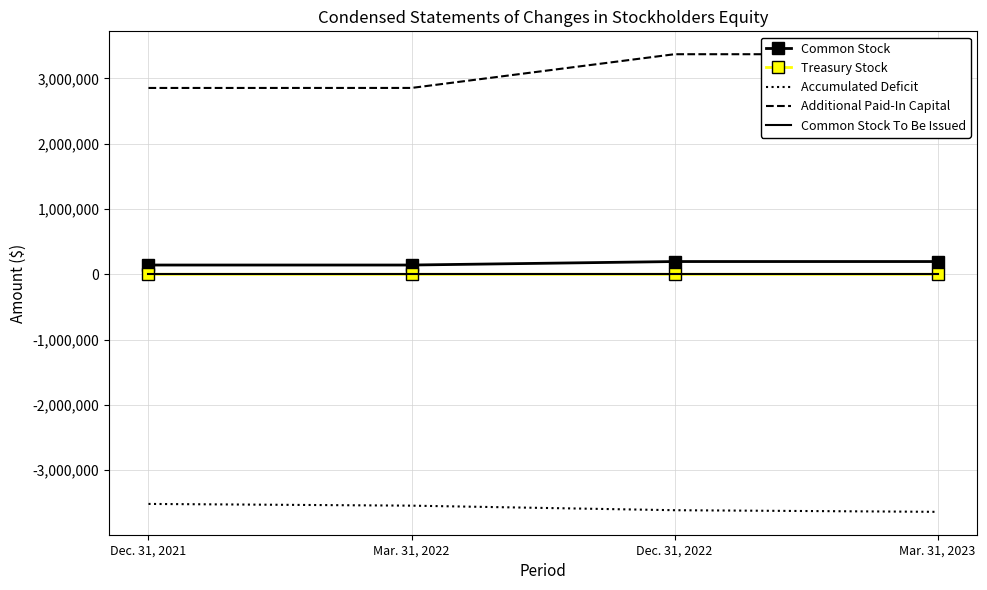

Reading left to right, what are all the values shown in this chart?

Common Stock: Dec. 31, 2021=141945	Mar. 31, 2022=141945	Dec. 31, 2022=195496	Mar. 31, 2023=195496
Treasury Stock: Dec. 31, 2021=375	Mar. 31, 2022=0	Dec. 31, 2022=0	Mar. 31, 2023=0
Accumulated Deficit: Dec. 31, 2021=-3517478	Mar. 31, 2022=-3543933	Dec. 31, 2022=-3613691	Mar. 31, 2023=-3638691
Additional Paid-In Capital: Dec. 31, 2021=2854388	Mar. 31, 2022=2854763	Dec. 31, 2022=3371271	Mar. 31, 2023=3371271
Common Stock To Be Issued: Dec. 31, 2021=2282	Mar. 31, 2022=2282	Dec. 31, 2022=2282	Mar. 31, 2023=2282